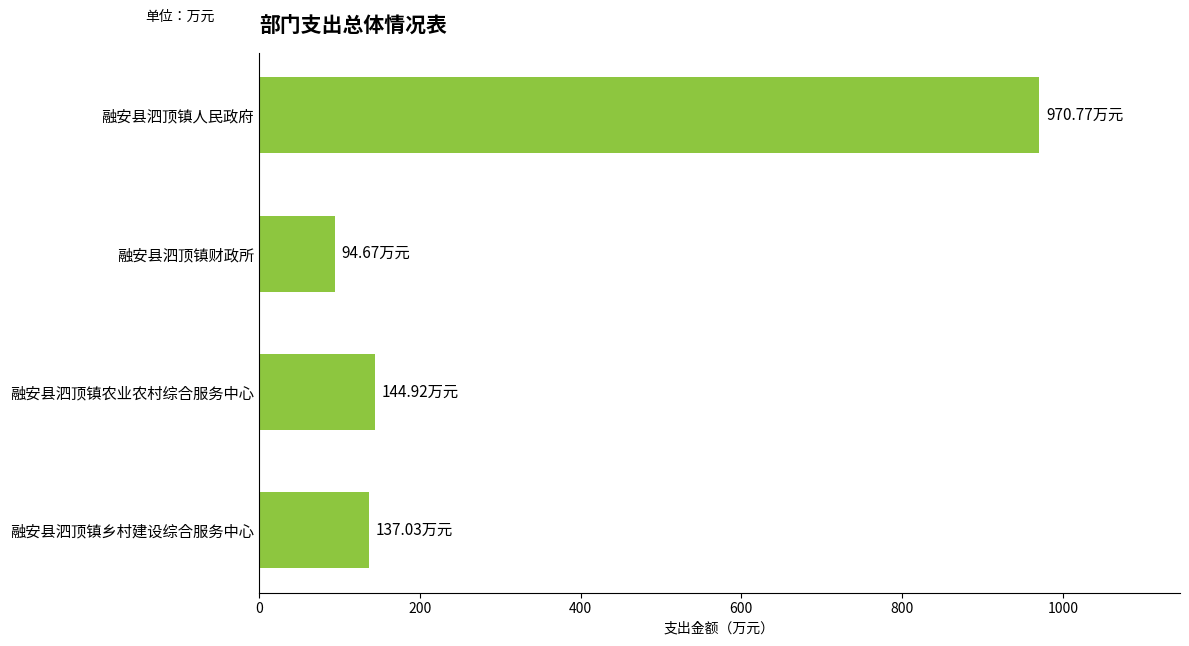

What is the label of the 2nd bar from the bottom?

融安县泗顶镇农业农村综合服务中心